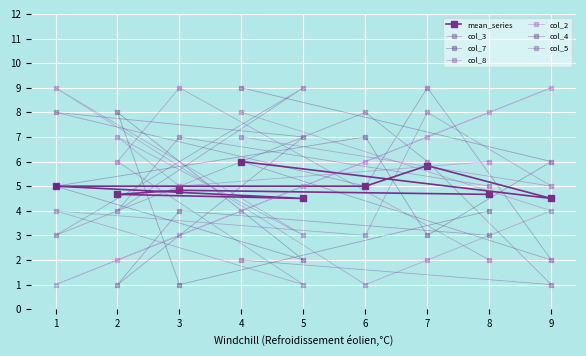

Is this an area chart (filled region under the line)?

No